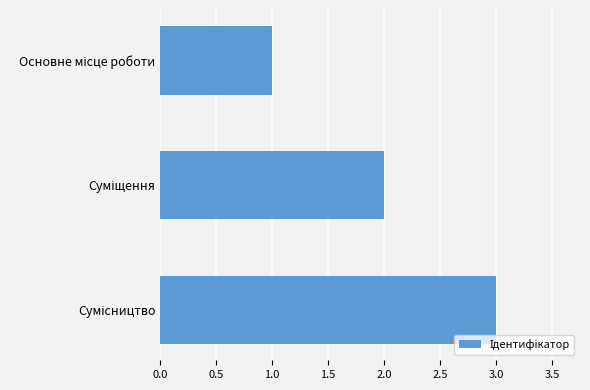

Count the values in the range 1 to 3.

3